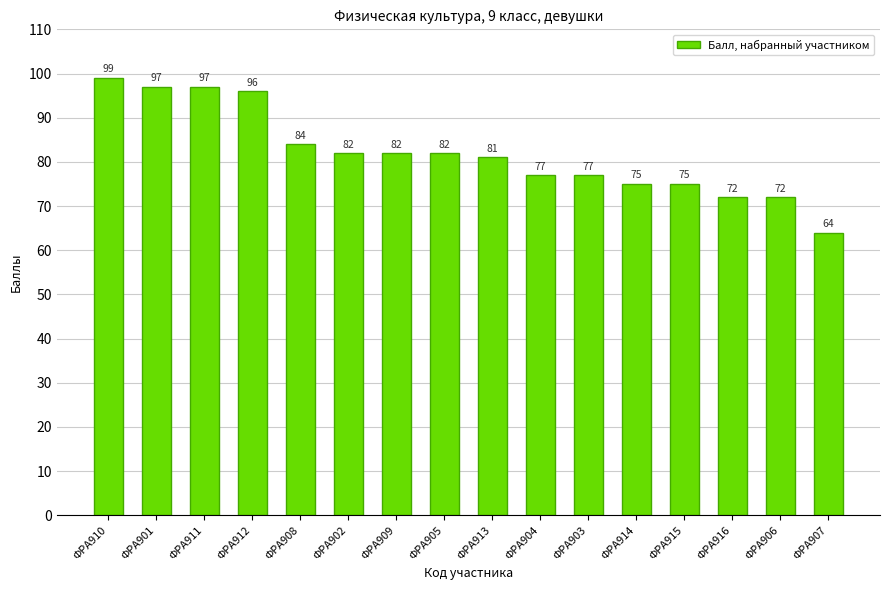

Approximately how many times larger is the value at ФРА901 compared to ФРА912?

1.0